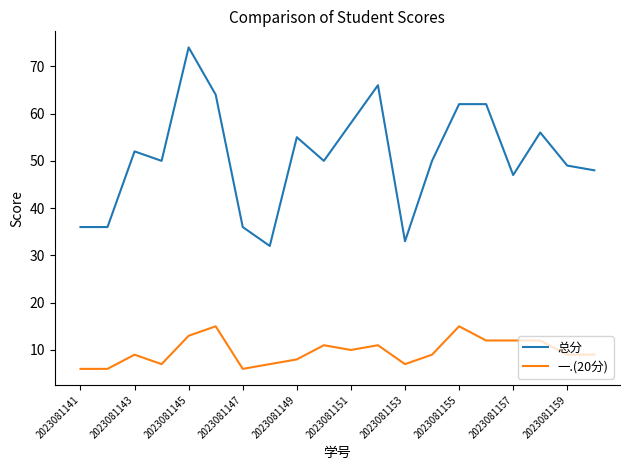

What is the minimum value for 一.(20分)?

6